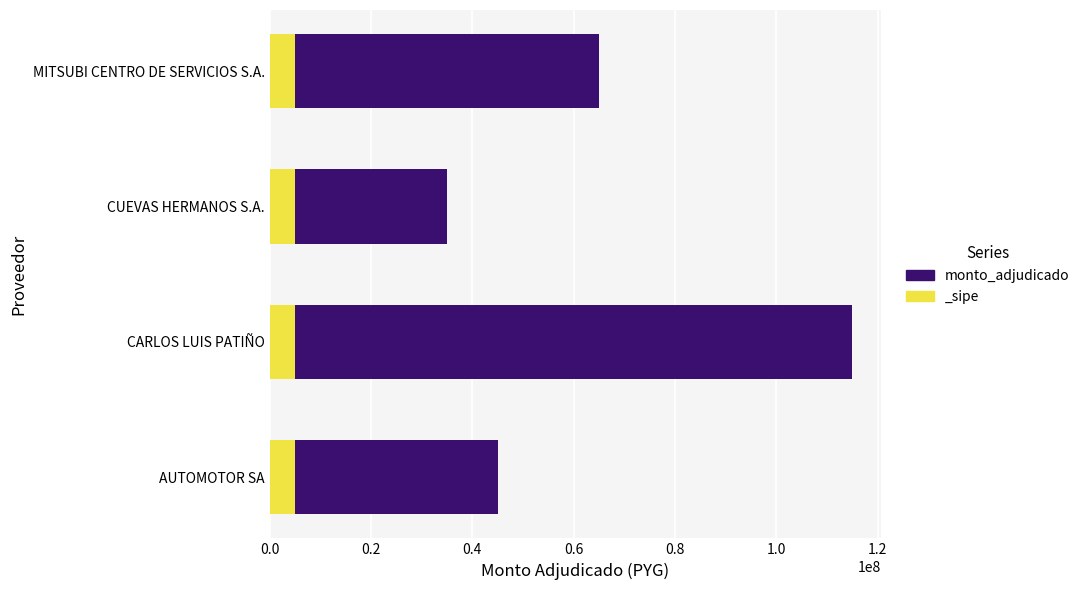

What is the difference between the maximum and second lowest values?

70000000